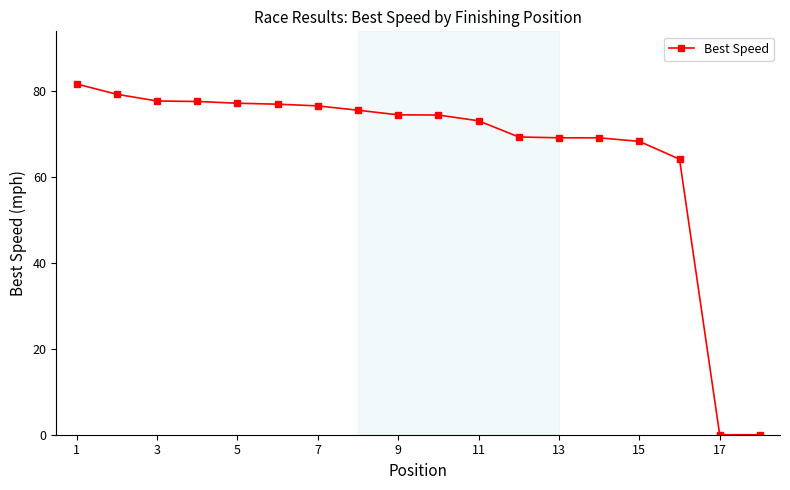

What is the greatest value displayed?

81.6